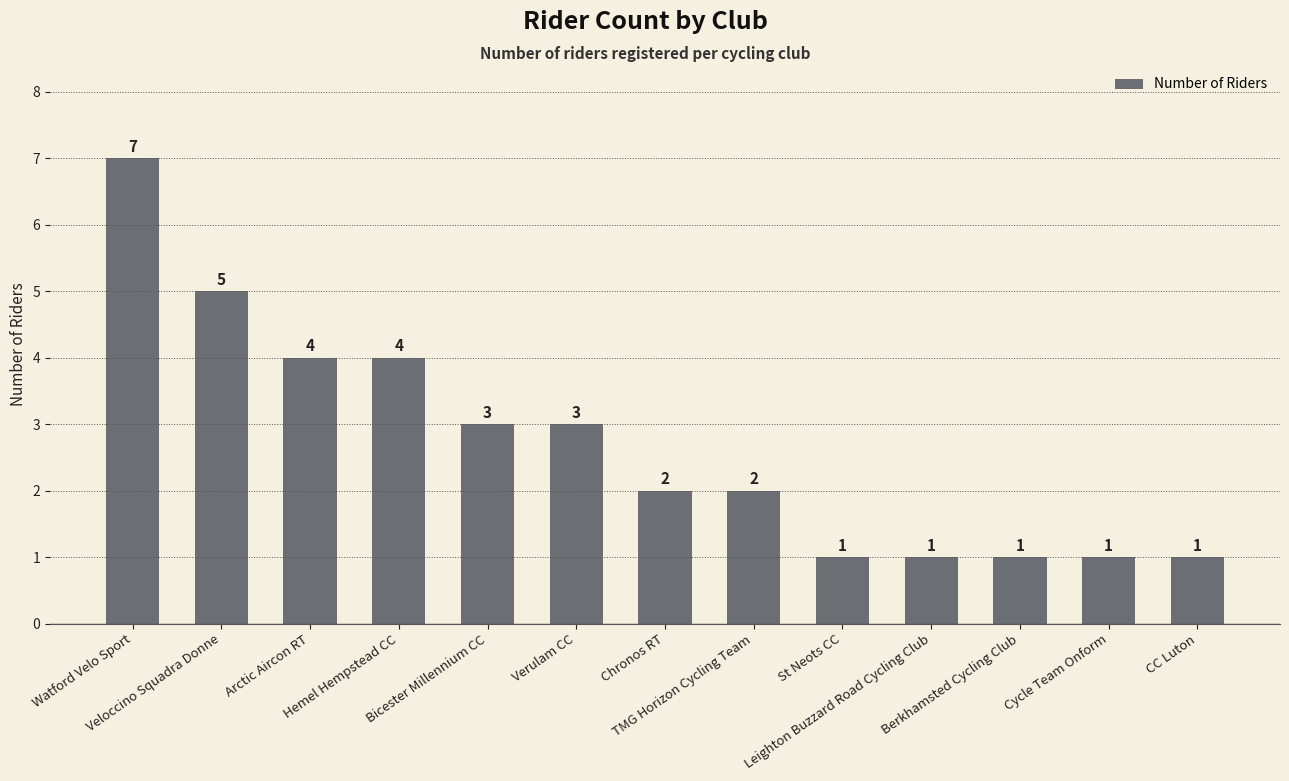

Reading right to left, what are all the values shown in this chart?

1	1	1	1	1	2	2	3	3	4	4	5	7